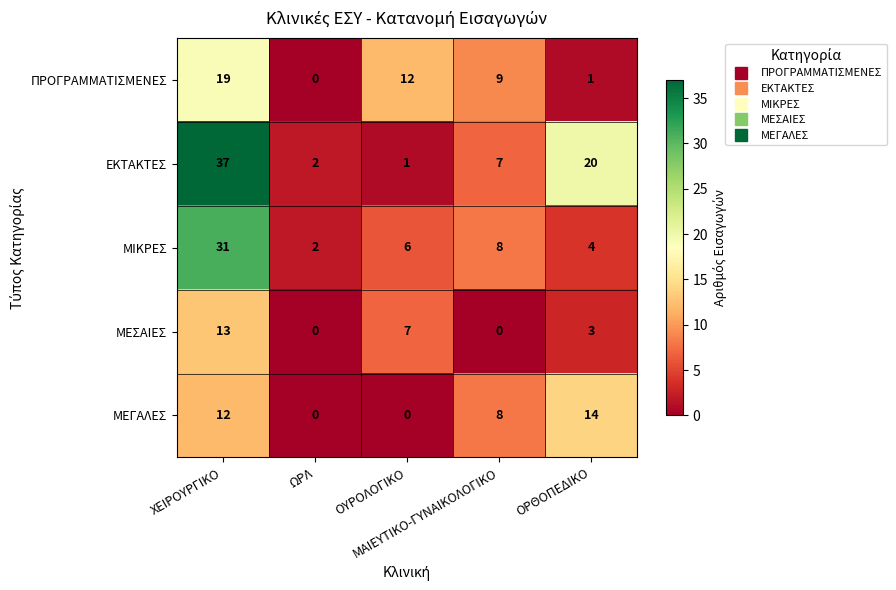

Rank the series by their maximum value, from lowest to highest.

ΜΕΣΑΙΕΣ, ΜΕΓΑΛΕΣ, ΠΡΟΓΡΑΜΜΑΤΙΣΜΕΝΕΣ, ΜΙΚΡΕΣ, ΕΚΤΑΚΤΕΣ